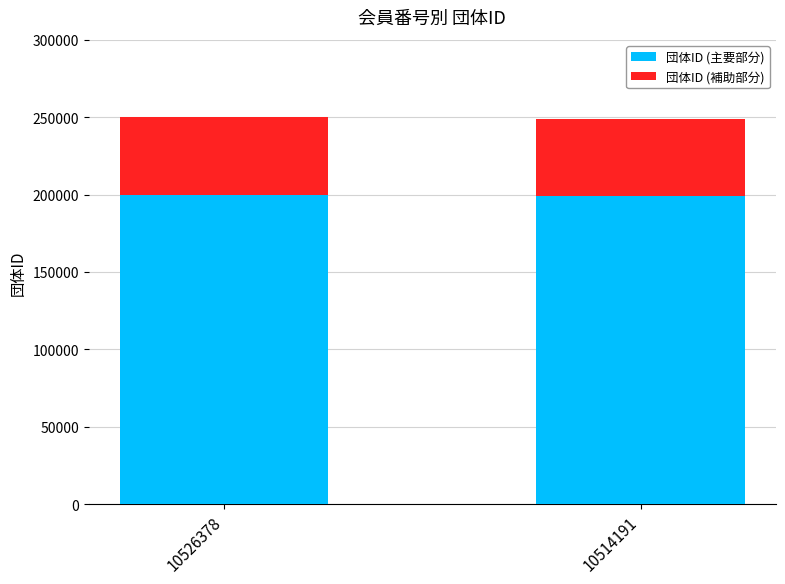

The value of 団体ID (主要部分) at 10514191 is 199331.2. True or false?

True